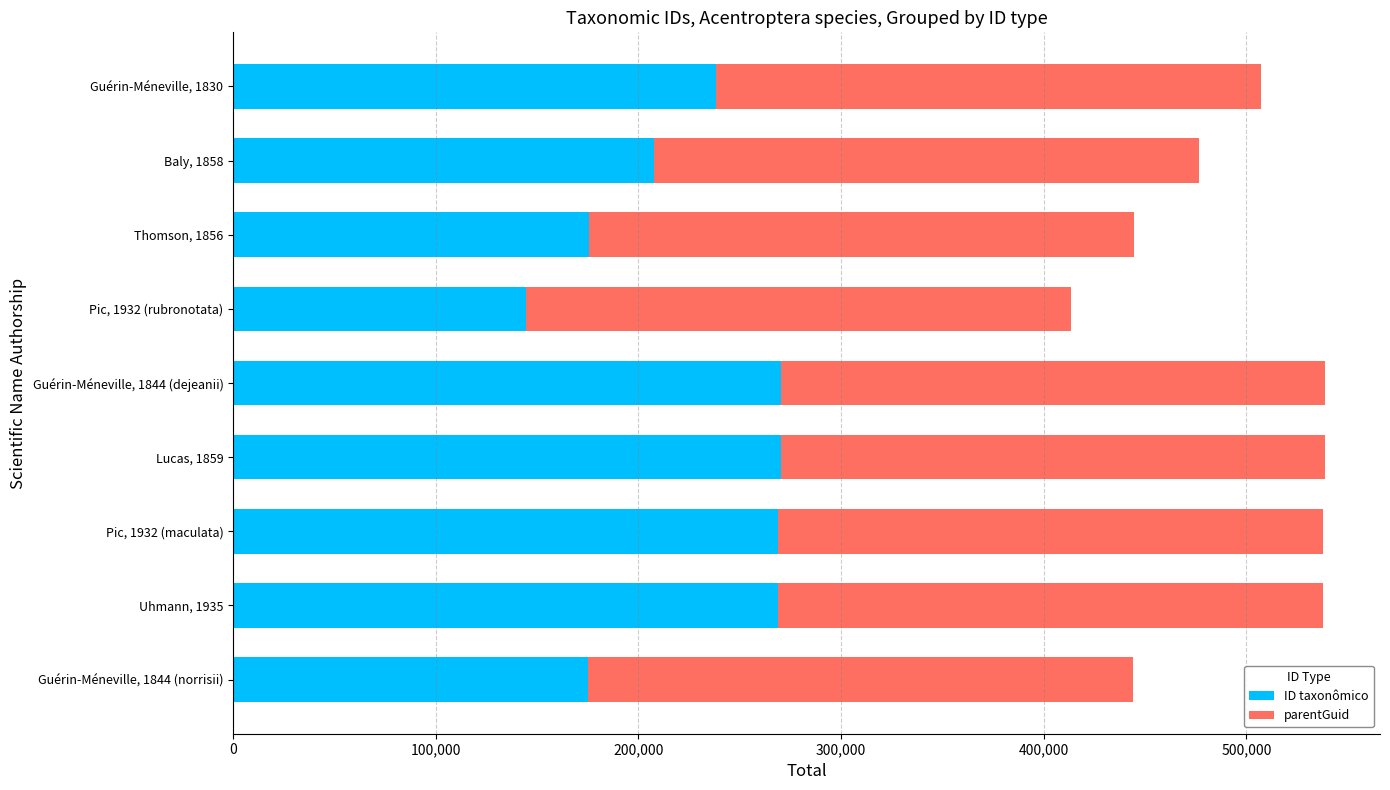

What is the difference between the maximum and minimum values in the ID taxonômico series?

125534